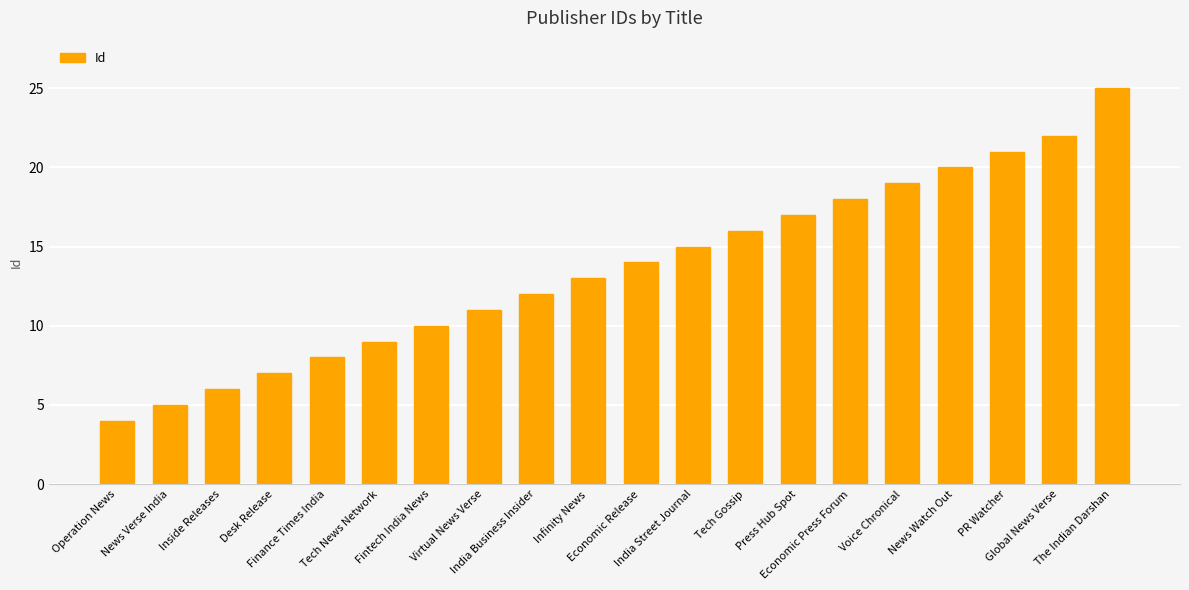

Reading left to right, list all the values displayed in this chart.

Operation News=4	News Verse India=5	Inside Releases=6	Desk Release=7	Finance Times India=8	Tech News Network=9	Fintech India News=10	Virtual News Verse=11	India Business Insider=12	Infinity News=13	Economic Release=14	India Street Journal=15	Tech Gossip=16	Press Hub Spot=17	Economic Press Forum=18	Voice Chronical=19	News Watch Out=20	PR Watcher=21	Global News Verse=22	The Indian Darshan=25